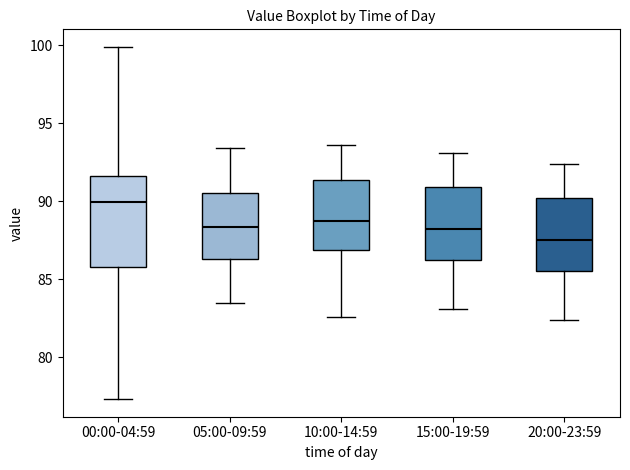

Comparing the boxes themselves (not the whiskers), which one is the tallest?

00:00-04:59